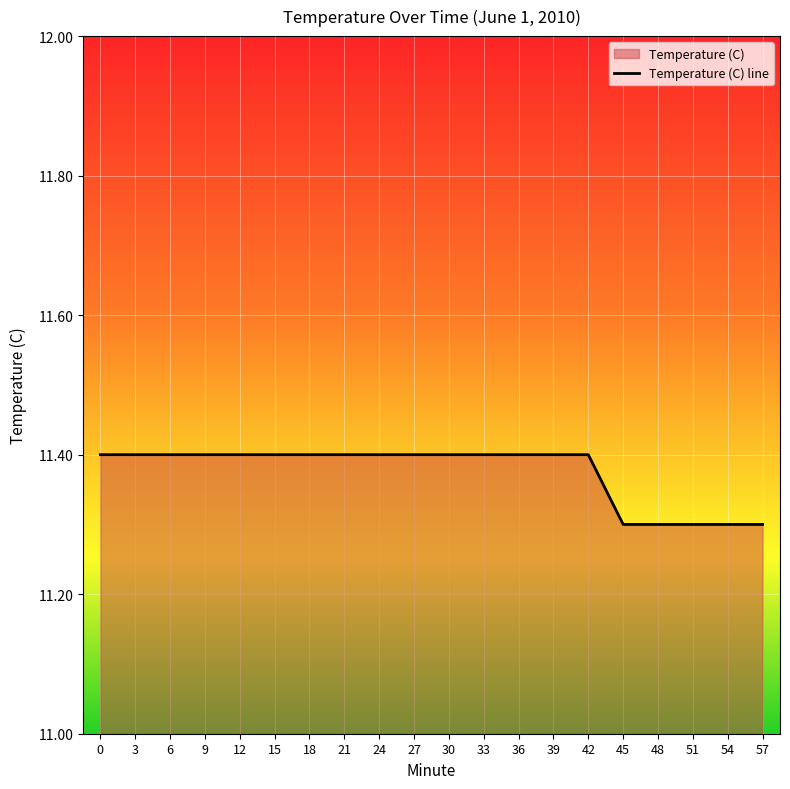

Reading right to left, what are all the values shown in this chart?

11.3	11.3	11.3	11.3	11.3	11.4	11.4	11.4	11.4	11.4	11.4	11.4	11.4	11.4	11.4	11.4	11.4	11.4	11.4	11.4